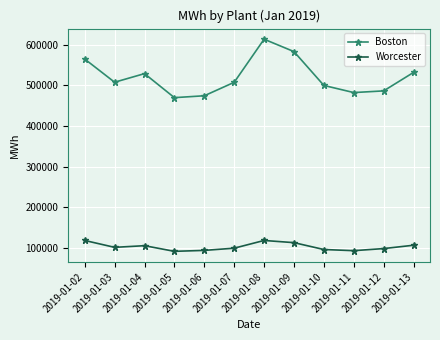

True or false: Boston and Worcester intersect in this chart.

False